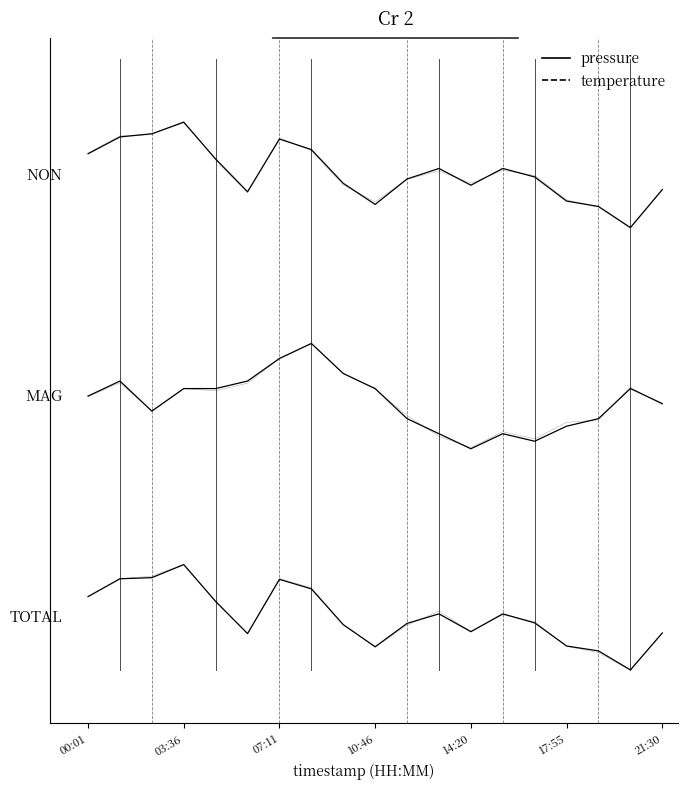

True or false: MAG and TOTAL intersect in this chart.

False